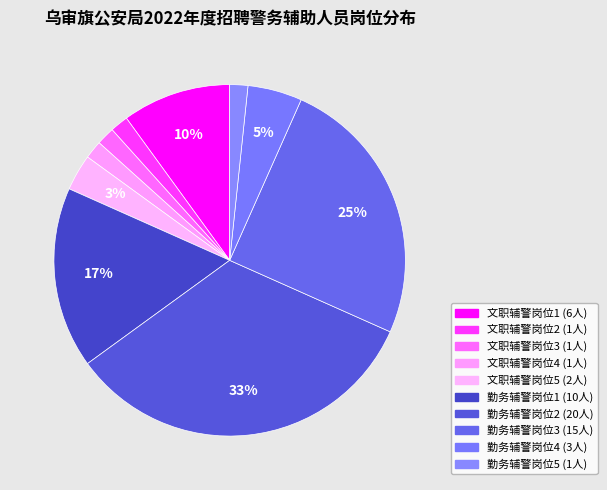

True or false: 勤务辅警岗位2 accounts for 33% of the total.

True